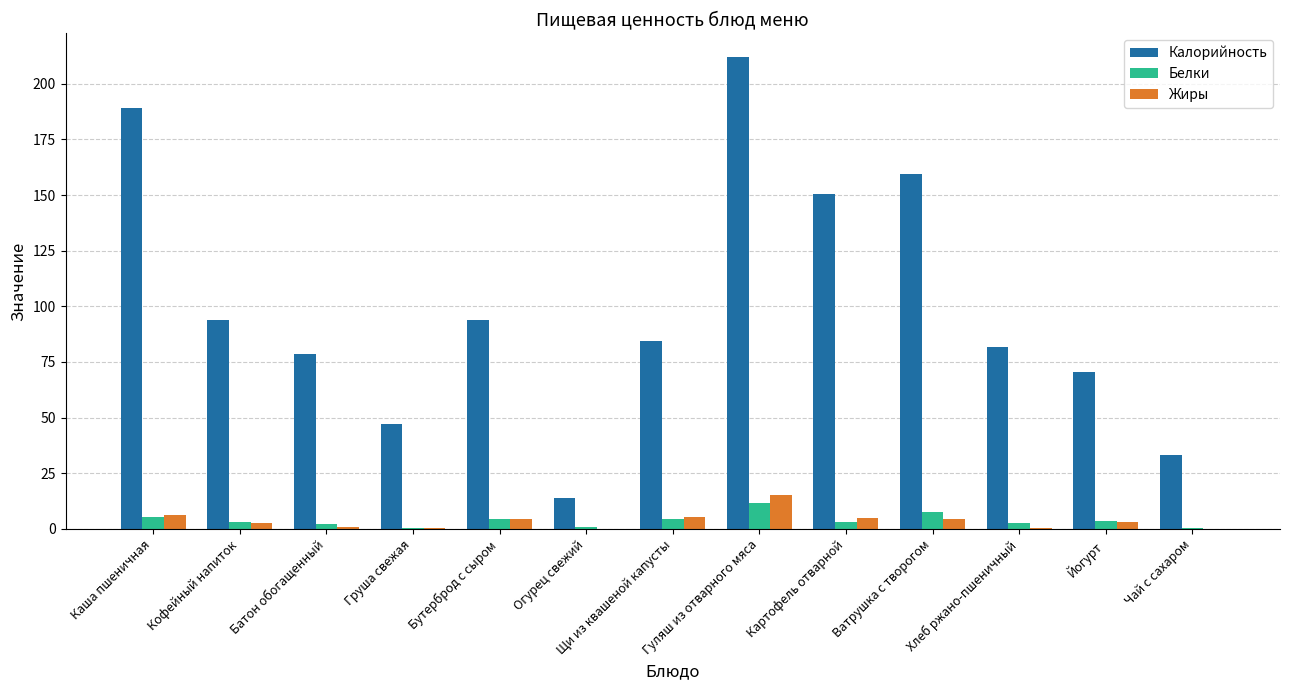

Is the value of Жиры at Кофейный напиток greater than the value of Белки at Щи из квашеной капусты?

No